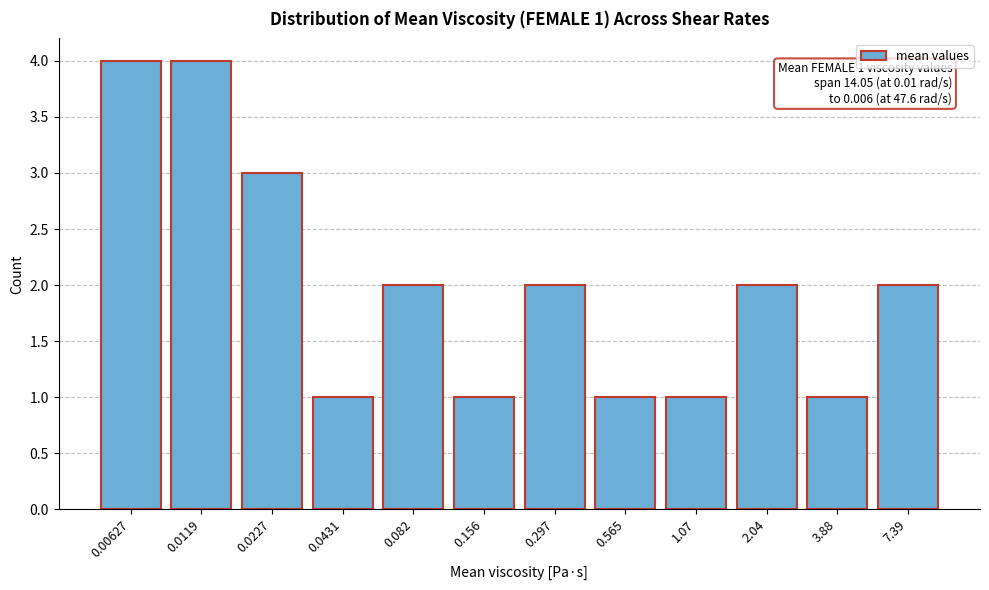

Reading left to right, transcribe all the data shown in this chart.

4	4	3	1	2	1	2	1	1	2	1	2